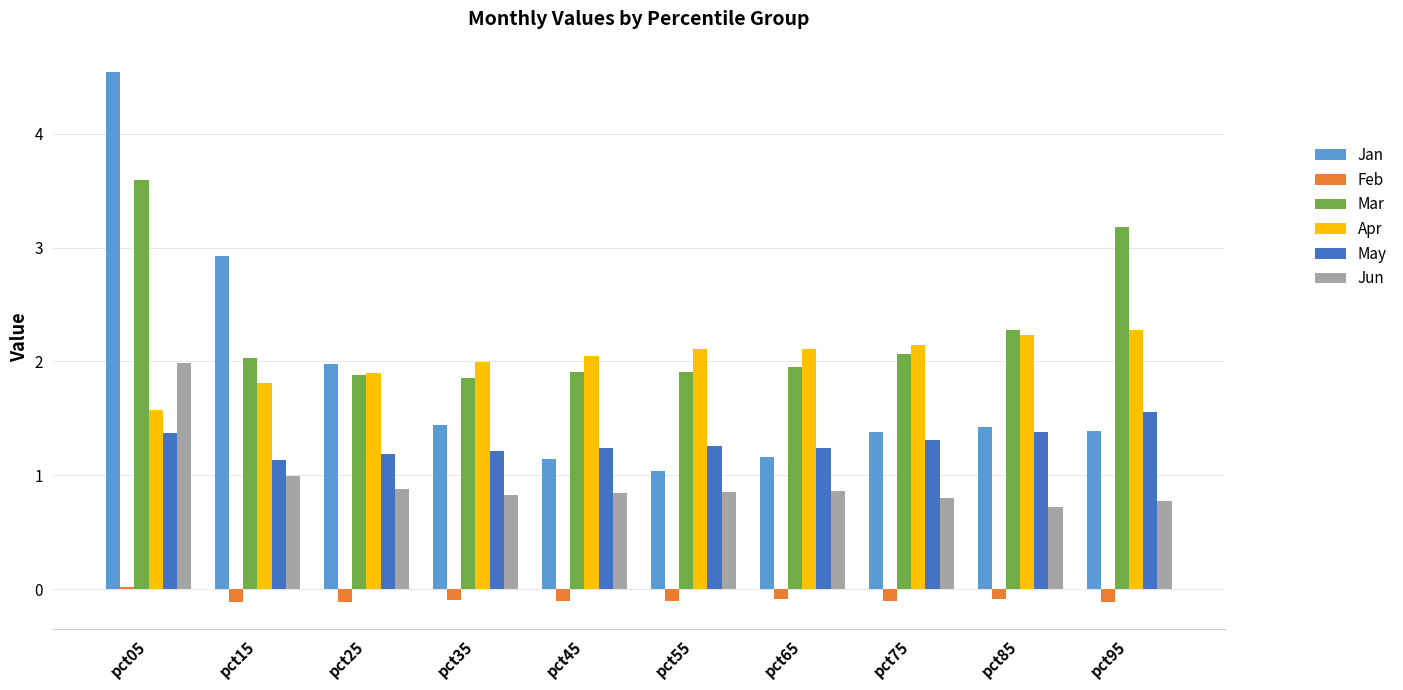

Is the value of Apr at pct95 greater than the value of Feb at pct05?

Yes